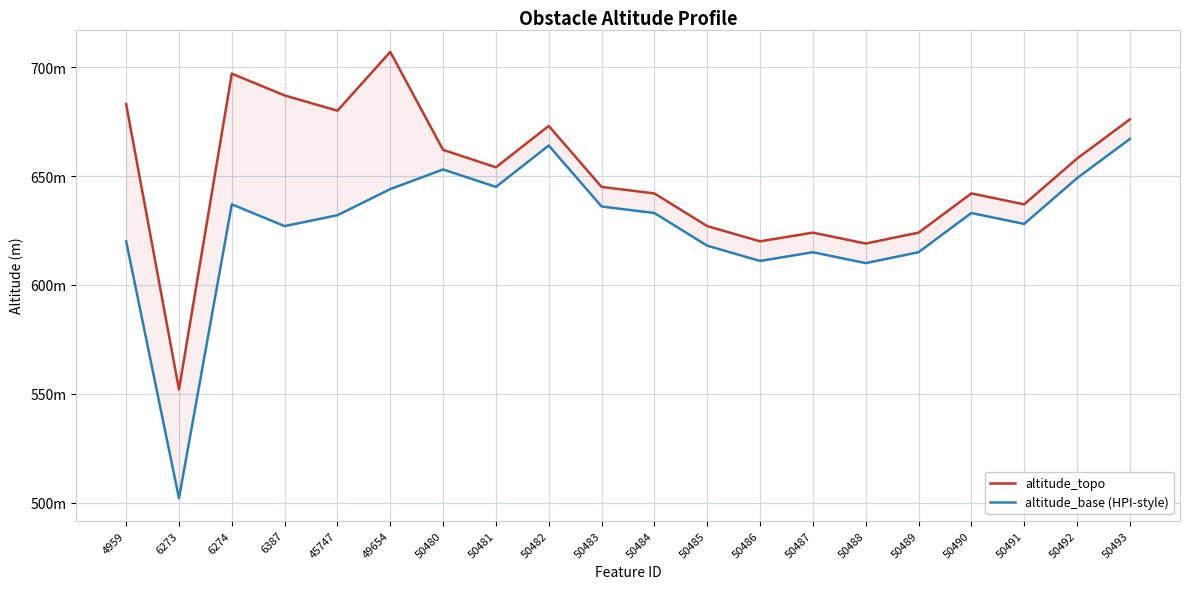

What is the sum of all altitude_topo values?

13009